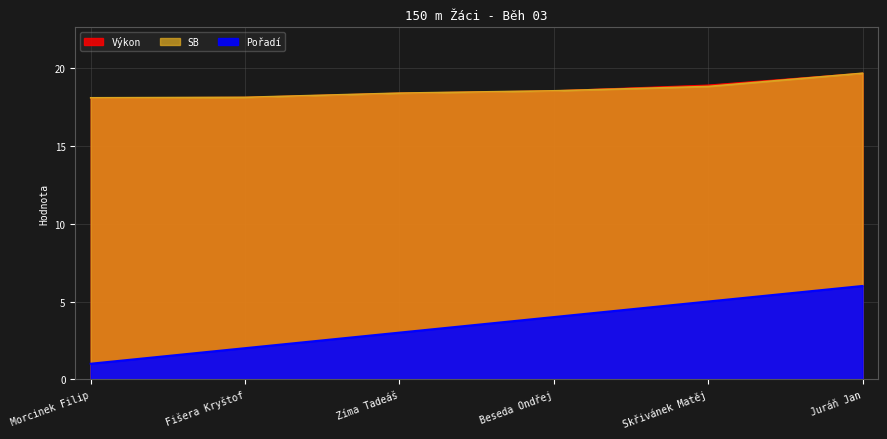

Is it true that SB equals 32.2 at Morcinek Filip?

False